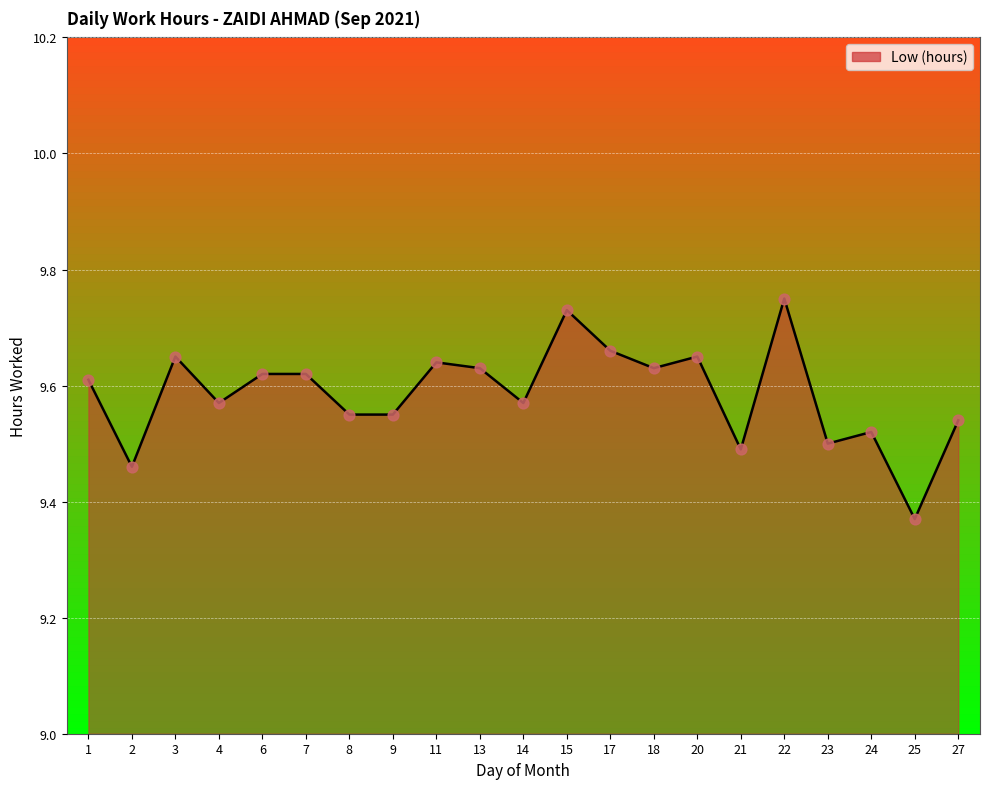

Which has a higher value, 9 or 2?

9